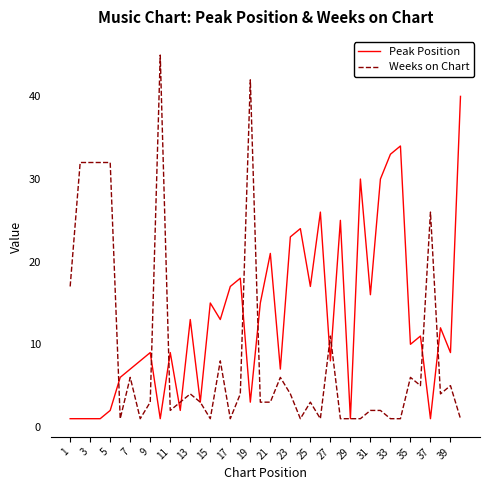

List the series in order of their overall mean, highest first.

Peak Position, Weeks on Chart